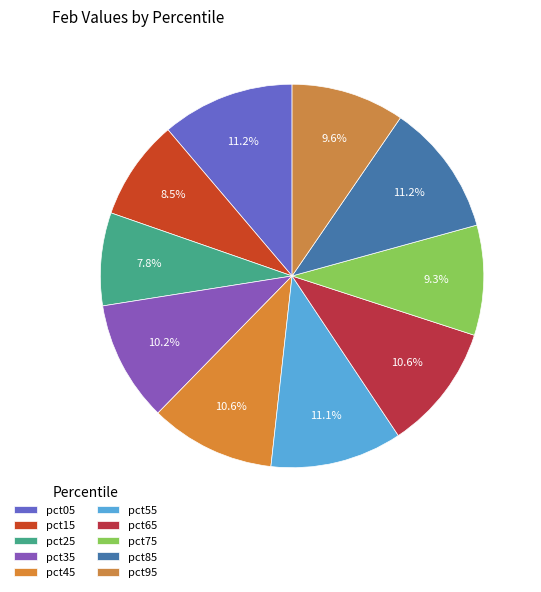

How many slices are in this pie chart?

10